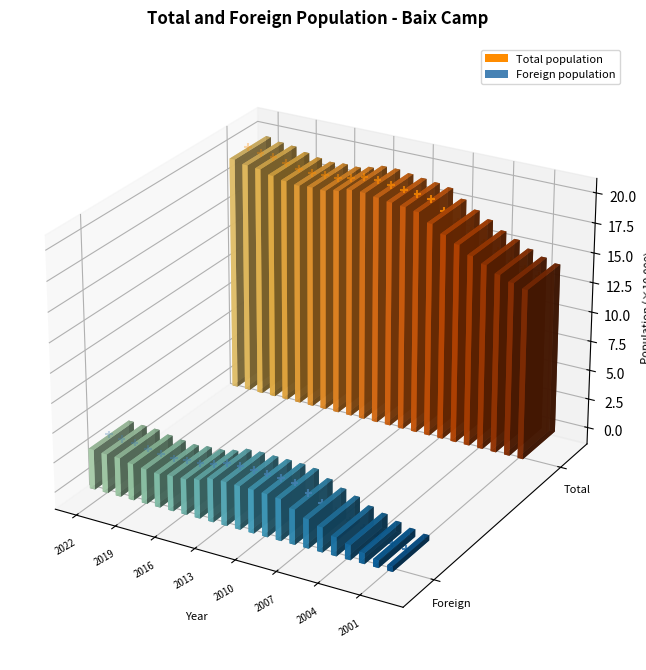

Which series has the largest total across all categories?

Total population markers